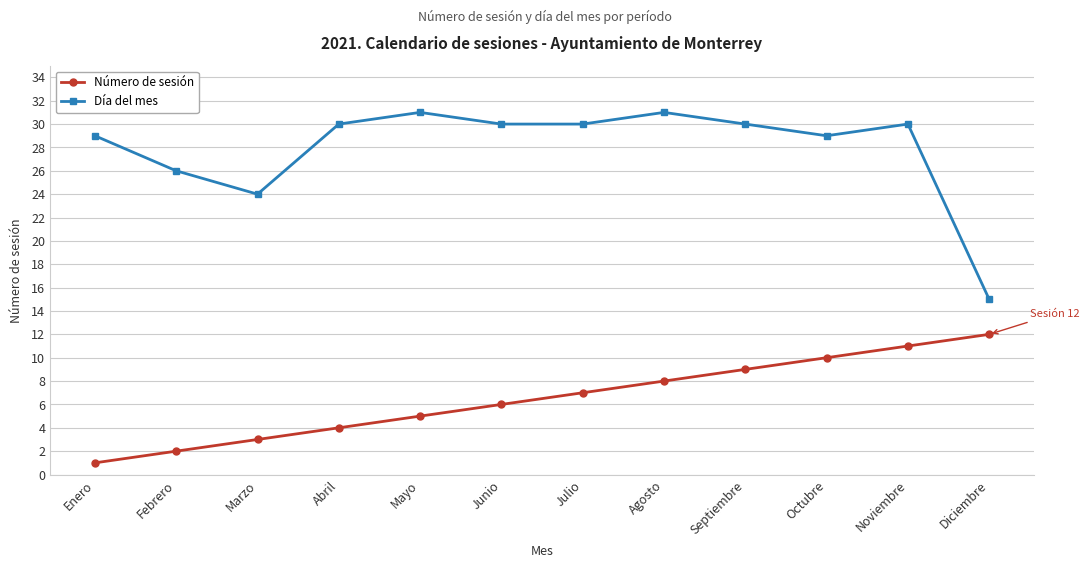

The Número de sesión series shows 4 at Junio. True or false?

False